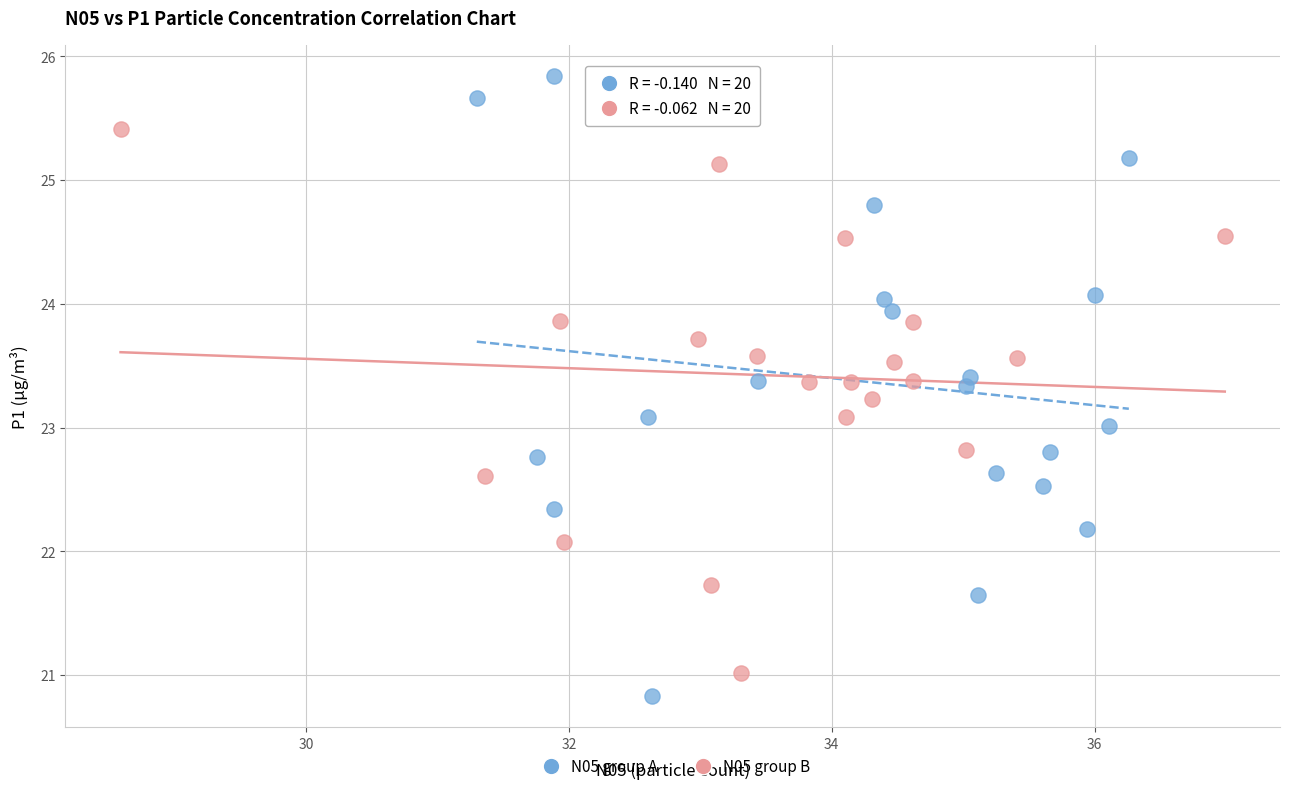

Which series reaches the maximum Y coordinate?

N05 group A